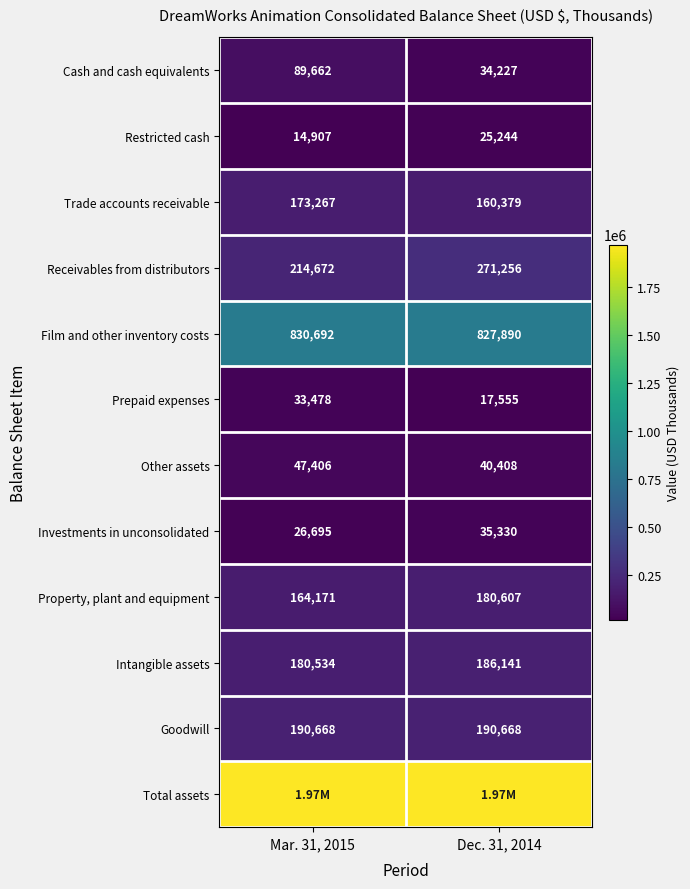

List the labels in order of Other assets value, smallest first.

Dec. 31, 2014, Mar. 31, 2015